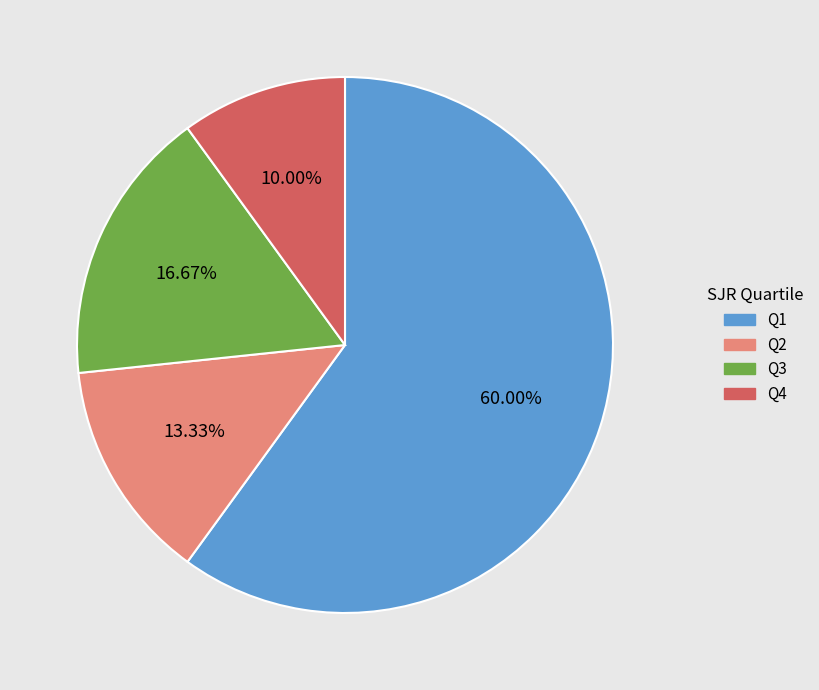

Is it true that Q3 is 22% of the pie?

False